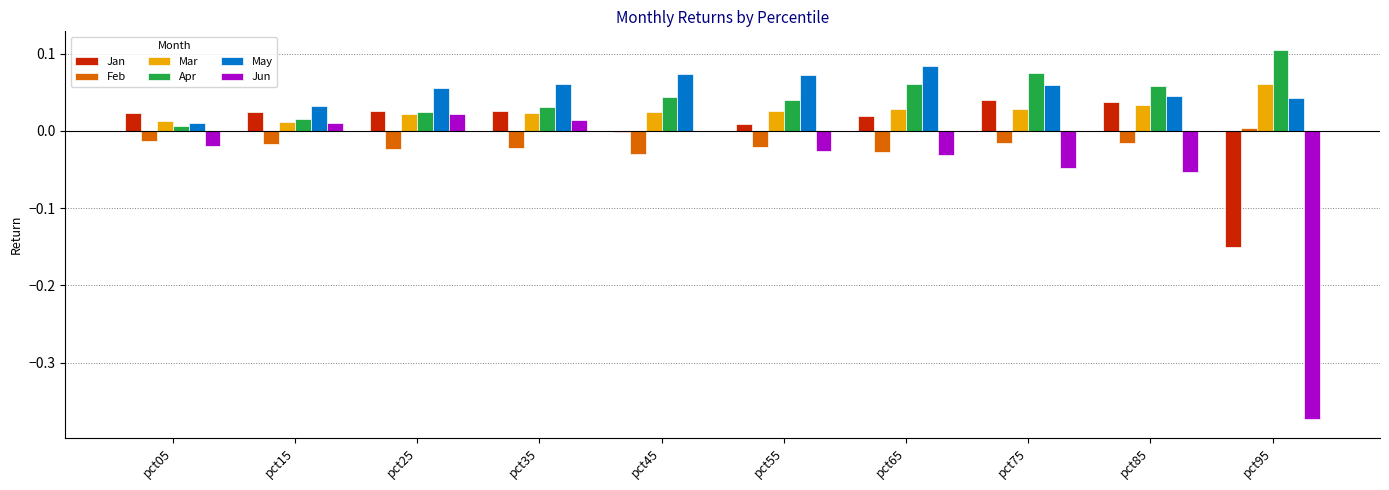

What are all the series names shown in the legend?

Jan, Feb, Mar, Apr, May, Jun